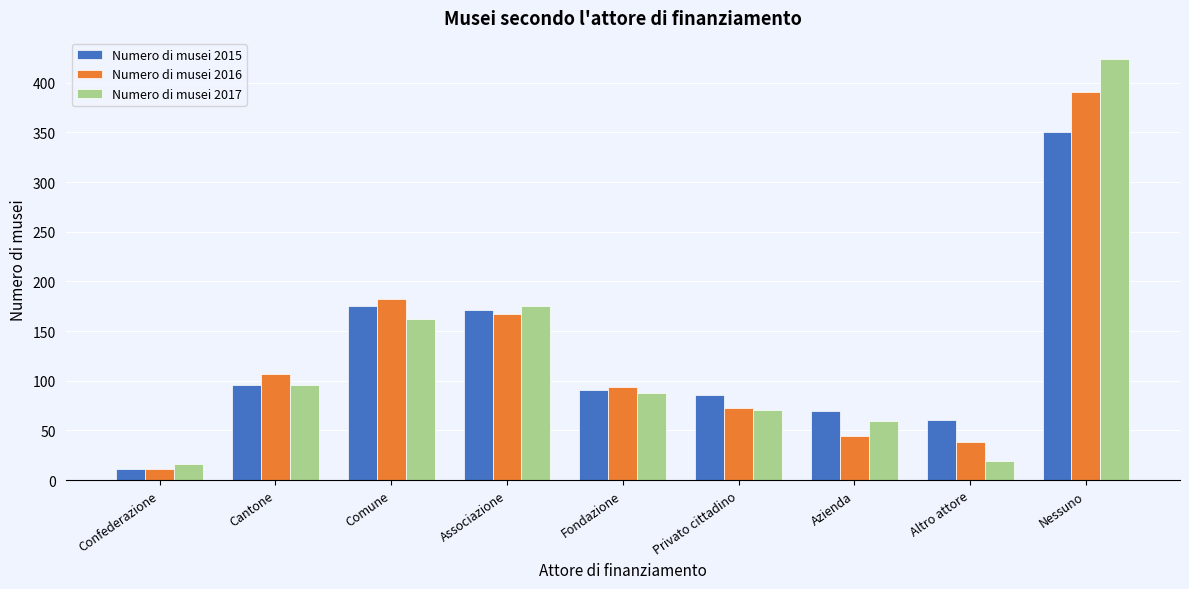

Reading left to right, extract all data points from this chart.

Numero di musei 2015: 11.5	95.5	175.4	171.2	90.9	85.7	69.2	60.9	350.6
Numero di musei 2016: 11.6	106.6	181.9	167.3	94.3	72.6	44.4	38.3	391.1
Numero di musei 2017: 16.7	95.4	161.7	175.4	87.6	71.0	59.9	19.4	424.0